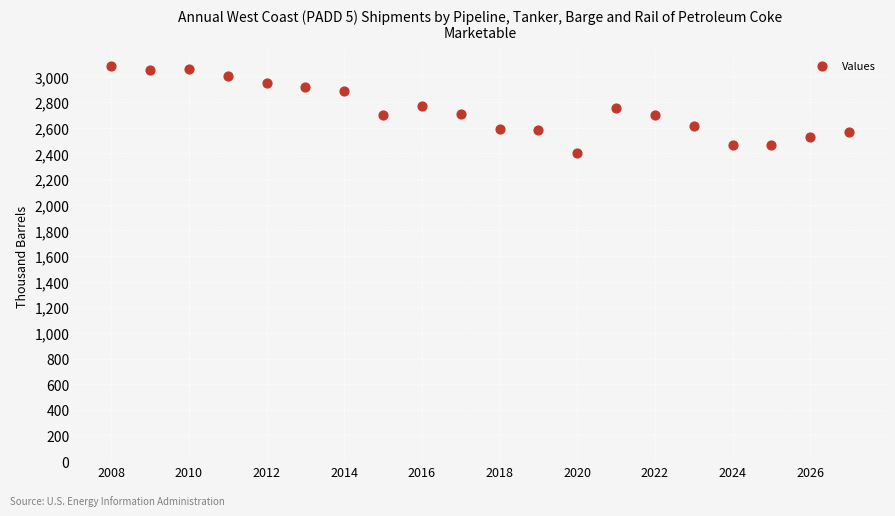

What is the range of Y values (max minus min)?

672.4